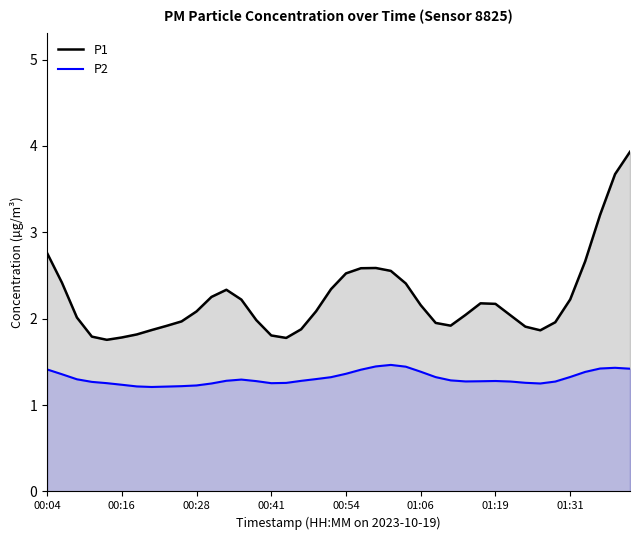

What is the greatest value displayed?

3.9